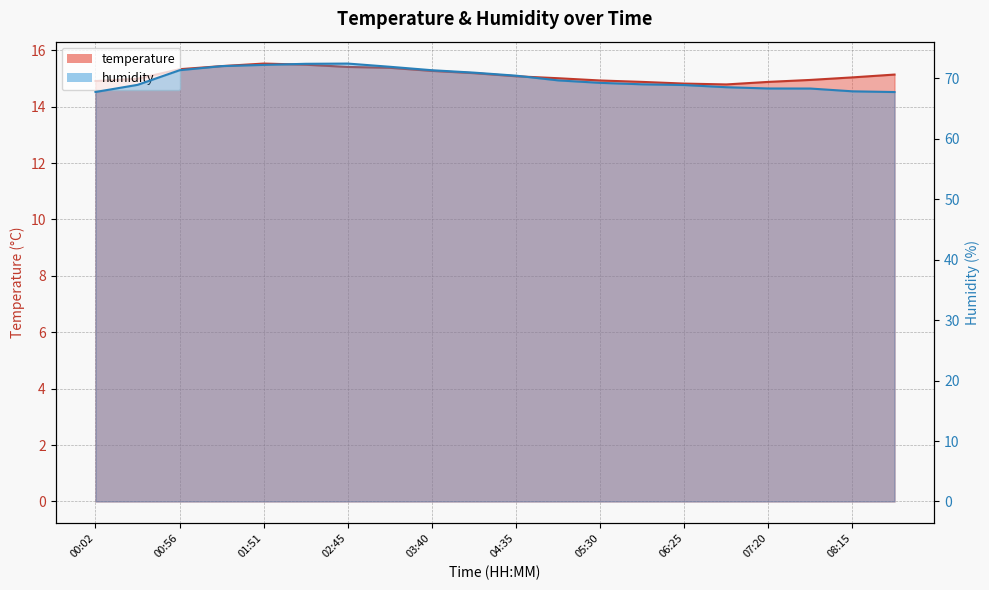

What is the sum of the humidity values at 04:08 and 06:25?

139.8